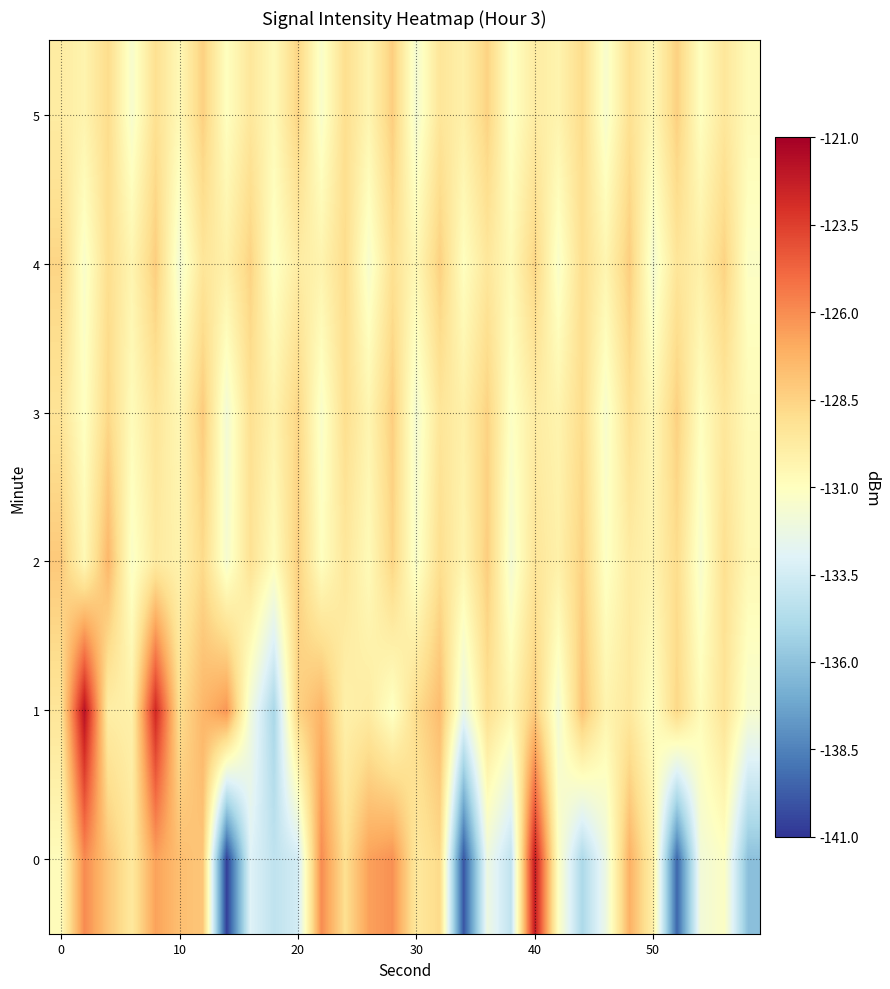

Which series has the largest total across all categories?

1